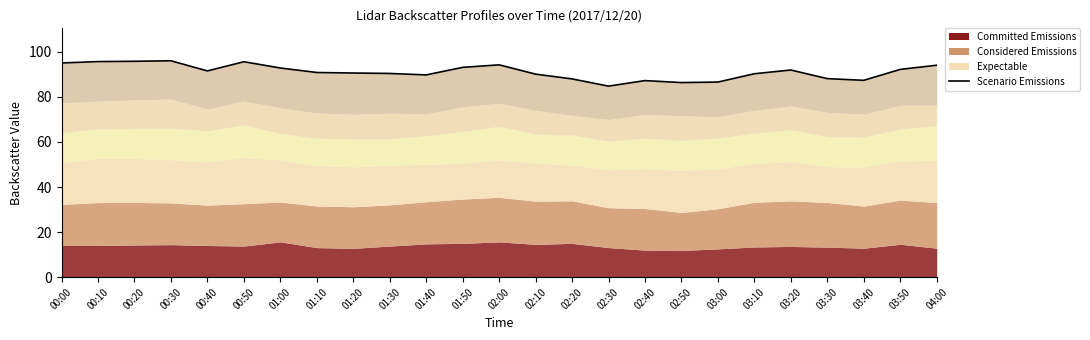

The chart shows a value of 60.6 at 03:40. True or false?

False